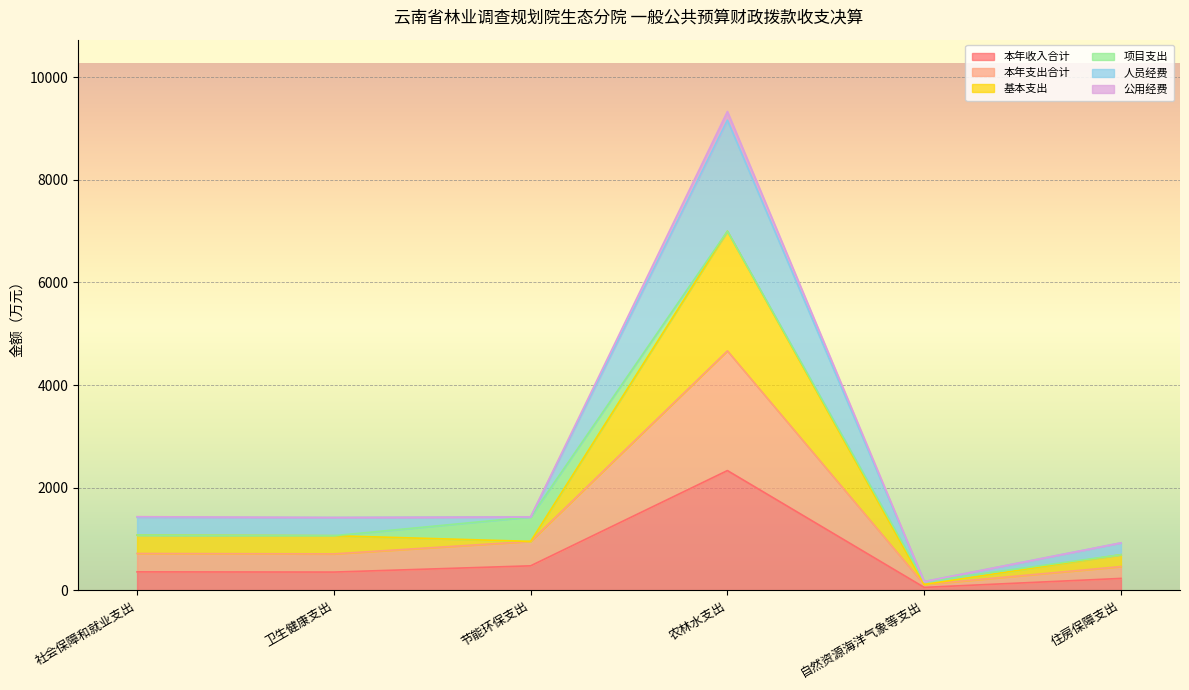

At which category is the sum across all series the highest?

农林水支出